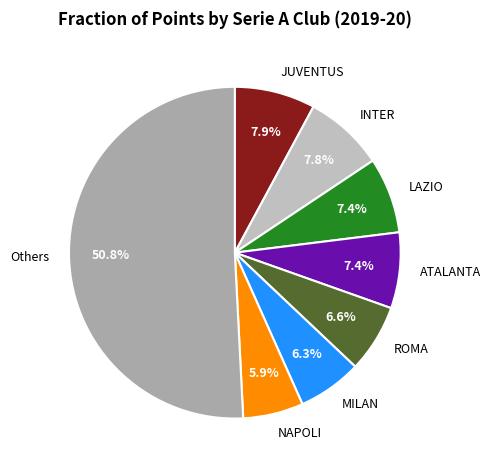

What is the largest slice in the pie chart?

Others